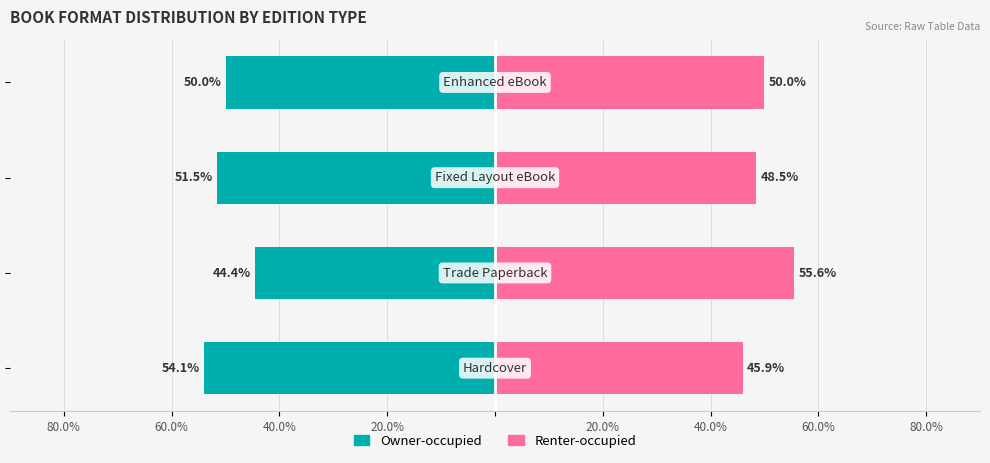

The value of Renter-occupied at 60.0% is 90.7. True or false?

False